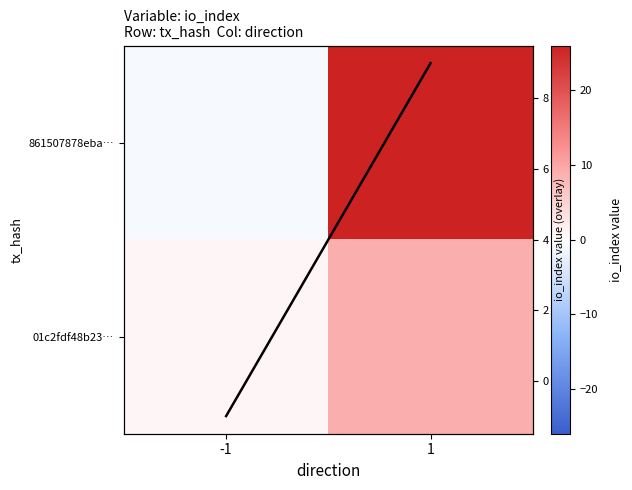

Count the io_index diagonal values in the range -1 to 9.

2